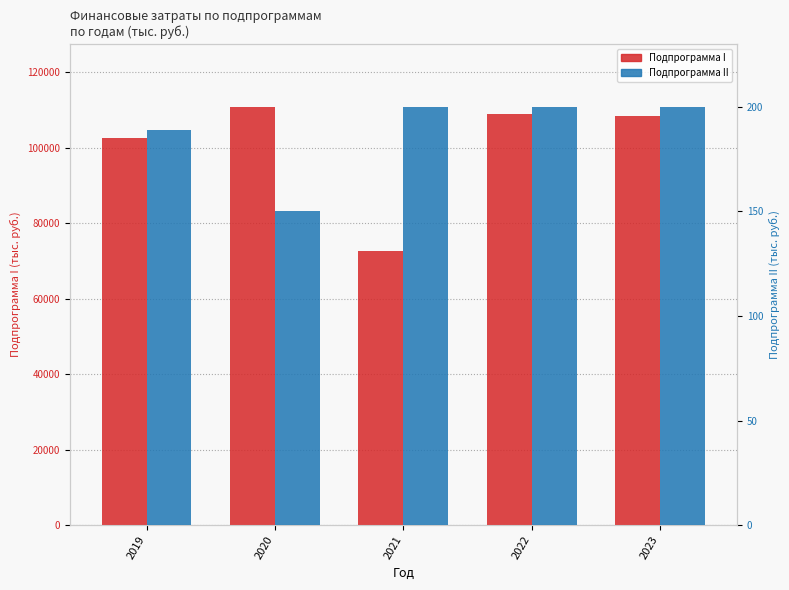

What is the maximum value for Подпрограмма II (тыс. руб.)?

200.0